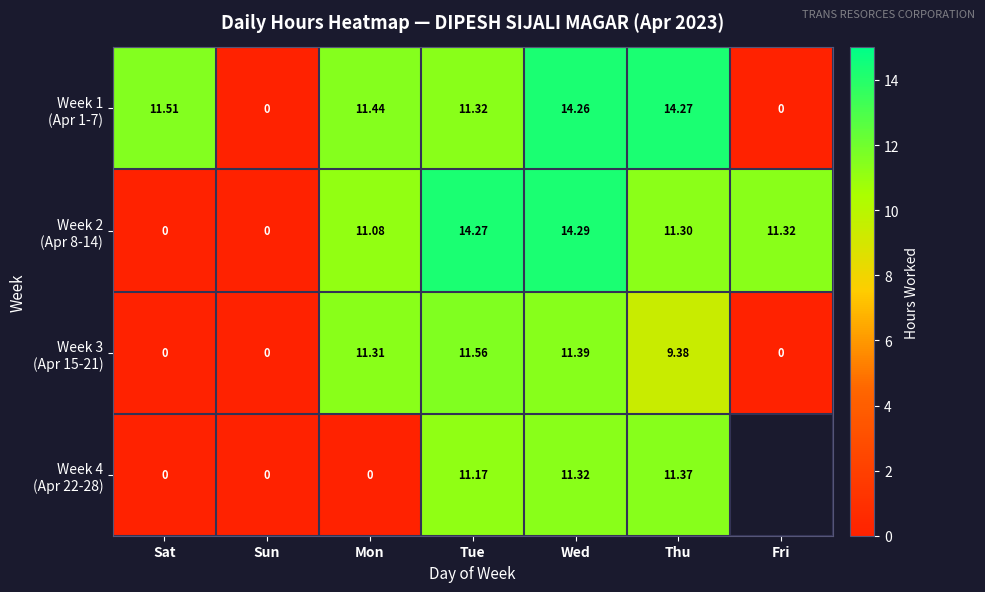

How many data points in Week 3 (Apr 15-21) are above 9?

4